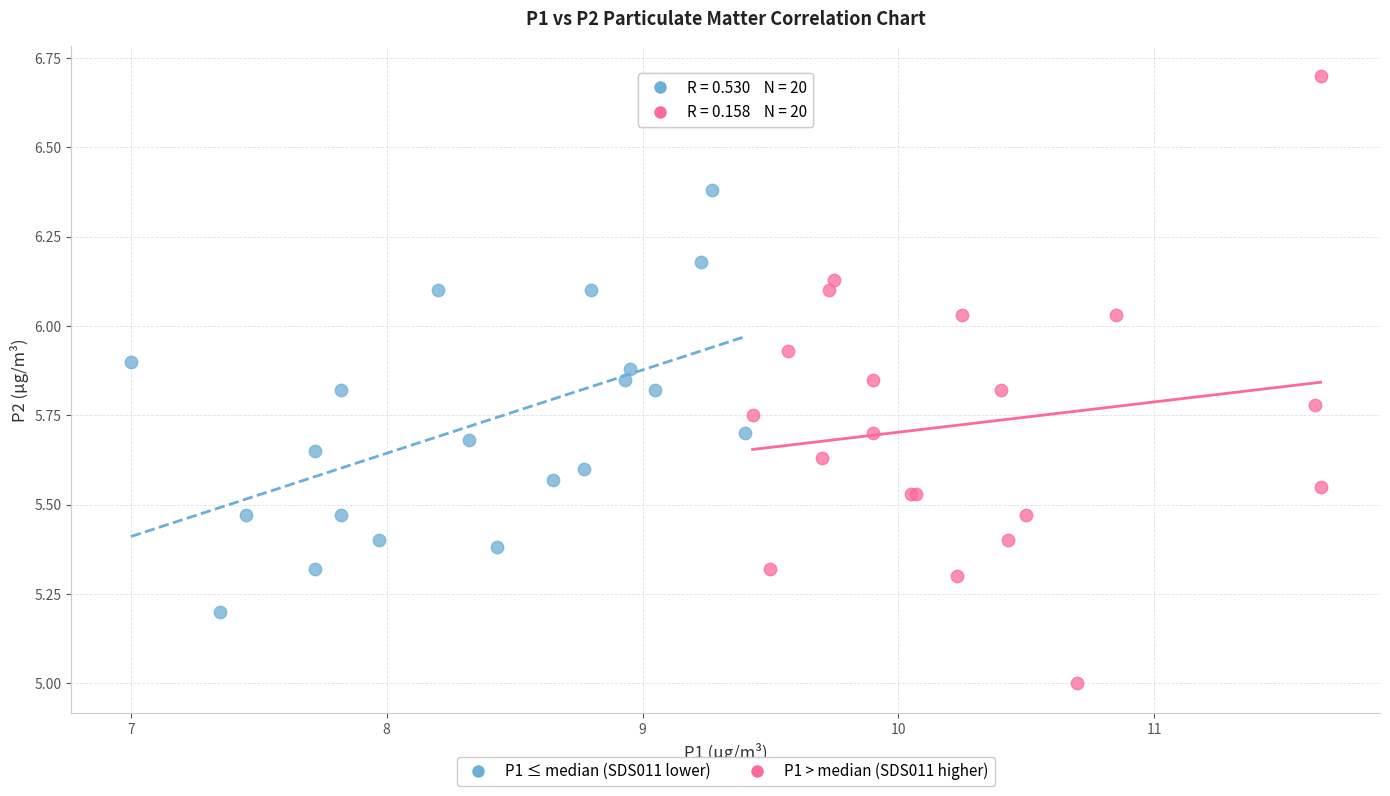

Which series reaches the maximum Y coordinate?

P1 > median (SDS011 higher)